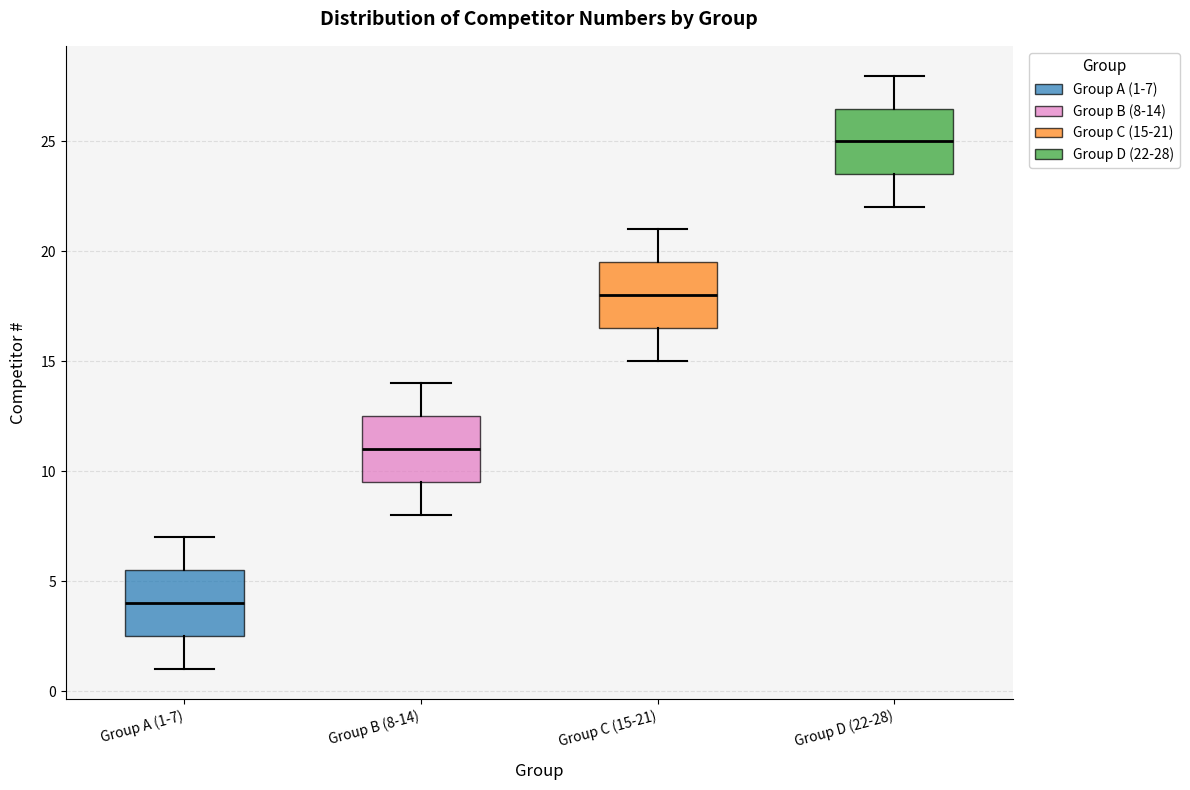

Reading left to right, transcribe this box plot: for each box, give where its median line is, the range the box spans, and where its two whiskers end, as read against the y-axis. The values are not printed on the chart, so give them approximately, as read against the axis.

Group A (1-7): median 4.0, box 2.5 to 5.5, whiskers 1.0 to 7.0
Group B (8-14): median 11.0, box 9.5 to 12.5, whiskers 8.0 to 14.0
Group C (15-21): median 18.0, box 16.5 to 19.5, whiskers 15.0 to 21.0
Group D (22-28): median 25.0, box 23.5 to 26.5, whiskers 22.0 to 28.0